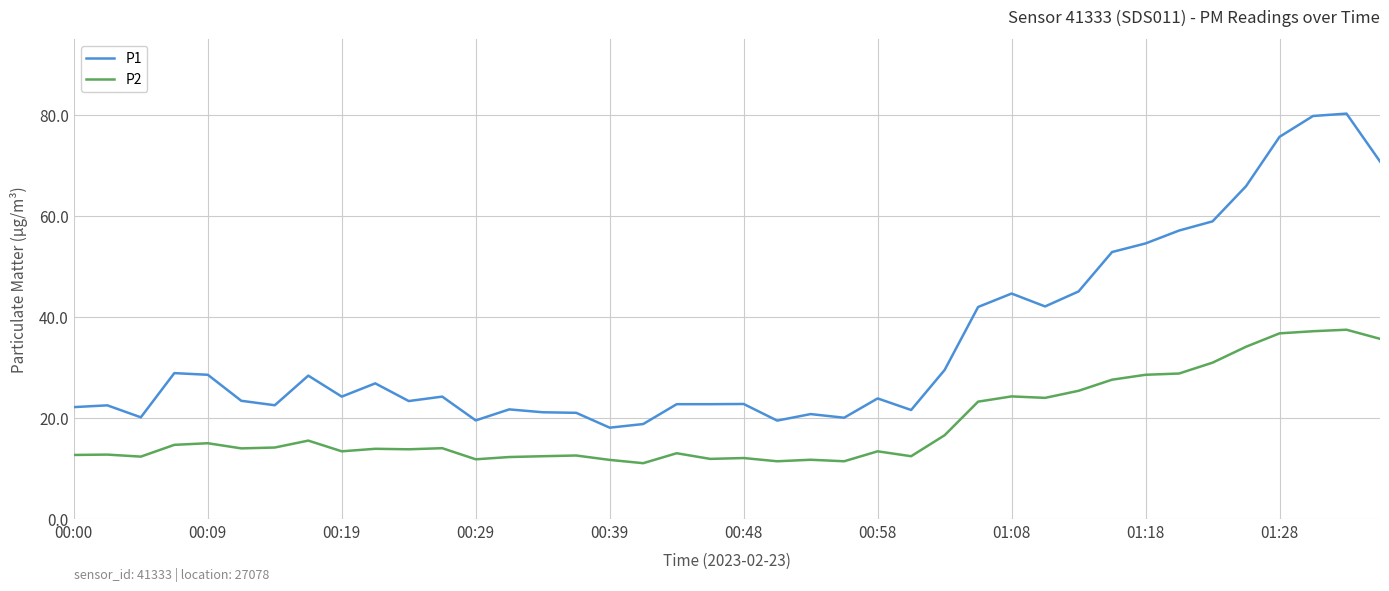

Which series has the widest spread of values?

P1